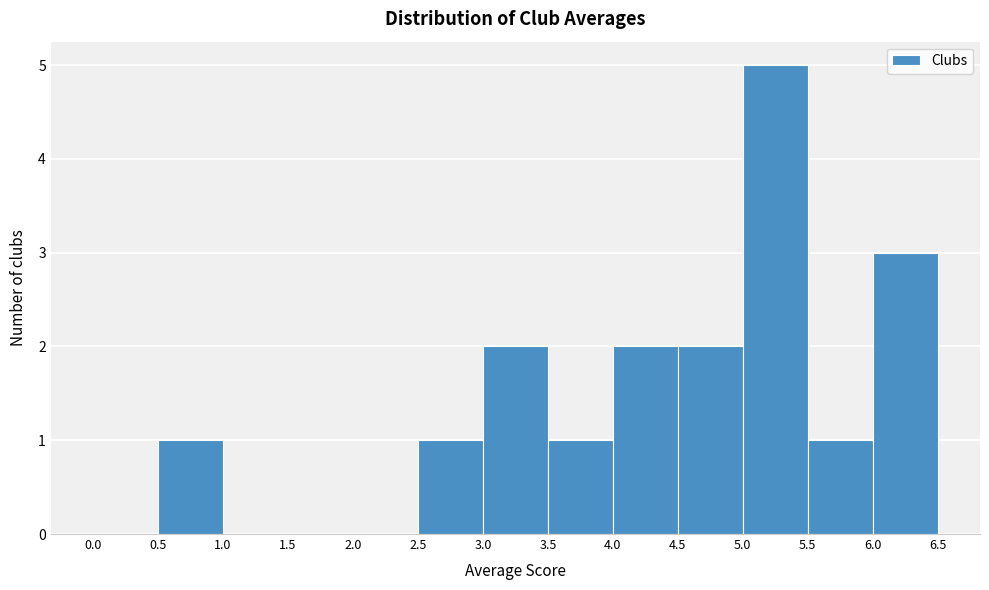

Reading left to right, list every bar in this chart as the range it spans on the x-axis followed by its height. The values are not printed on the chart, so give them approximately, as read against the axis.

0.0 to 0.5: 0
0.5 to 1.0: 1
1.0 to 1.5: 0
1.5 to 2.0: 0
2.0 to 2.5: 0
2.5 to 3.0: 1
3.0 to 3.5: 2
3.5 to 4.0: 1
4.0 to 4.5: 2
4.5 to 5.0: 2
5.0 to 5.5: 5
5.5 to 6.0: 1
6.0 to 6.5: 3